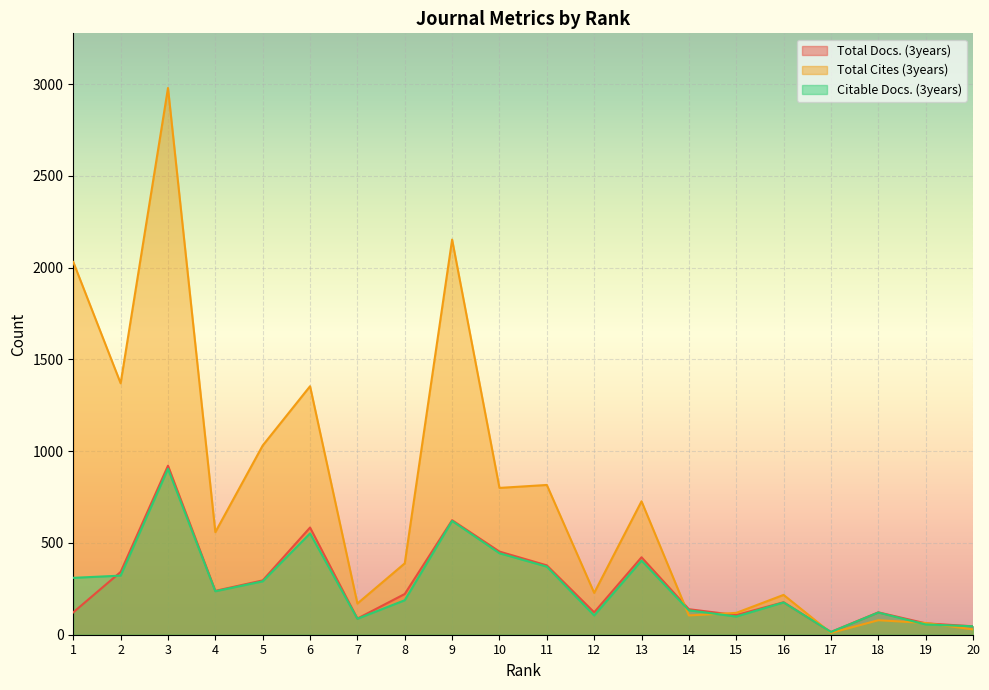

What is the sum of the Citable Docs. (3years) values at 7 and 14?

220